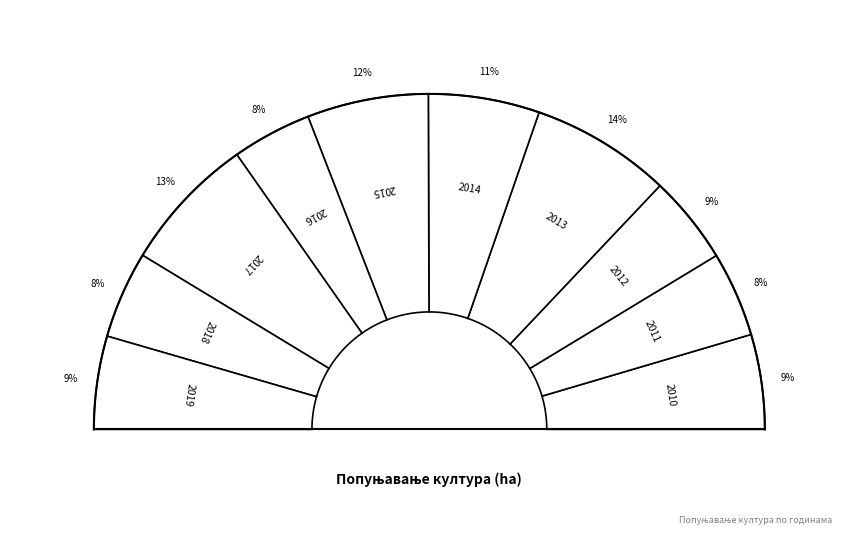

Combined, what portion of the pie is 2011 and 2013?

21.7%